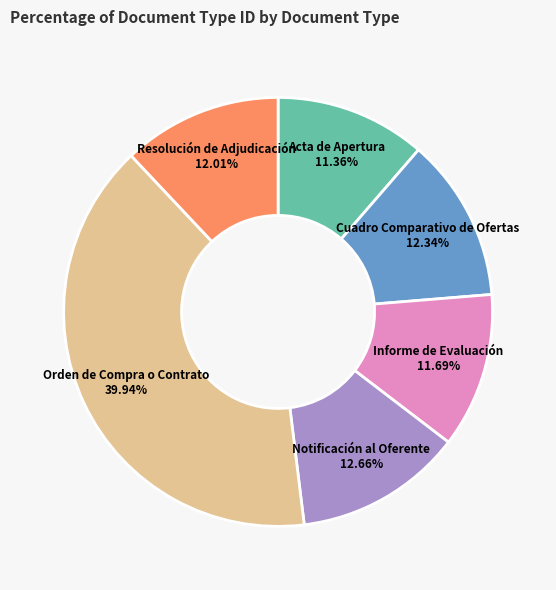

Combined, do Acta de Apertura and Resolución de Adjudicación account for over 50%?

No